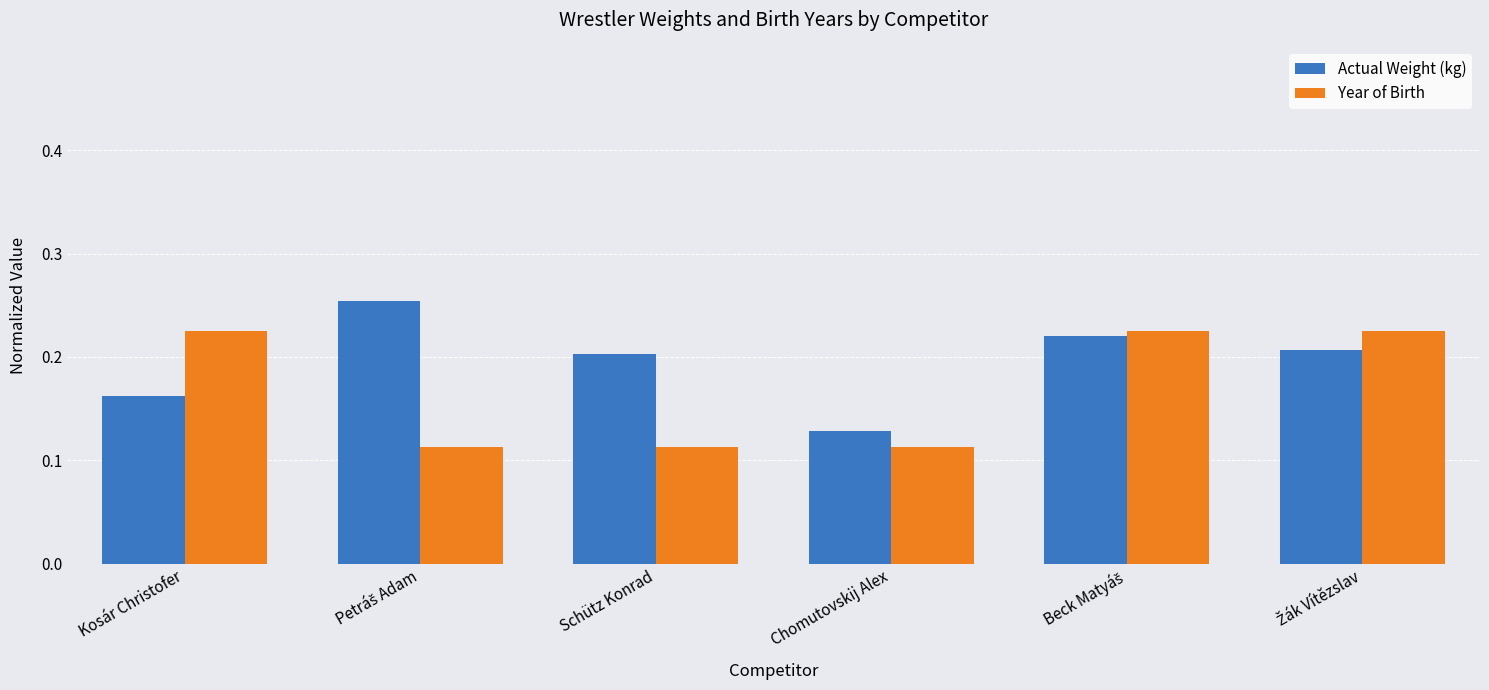

What is the sum of all Actual Weight (kg) values?

1.2